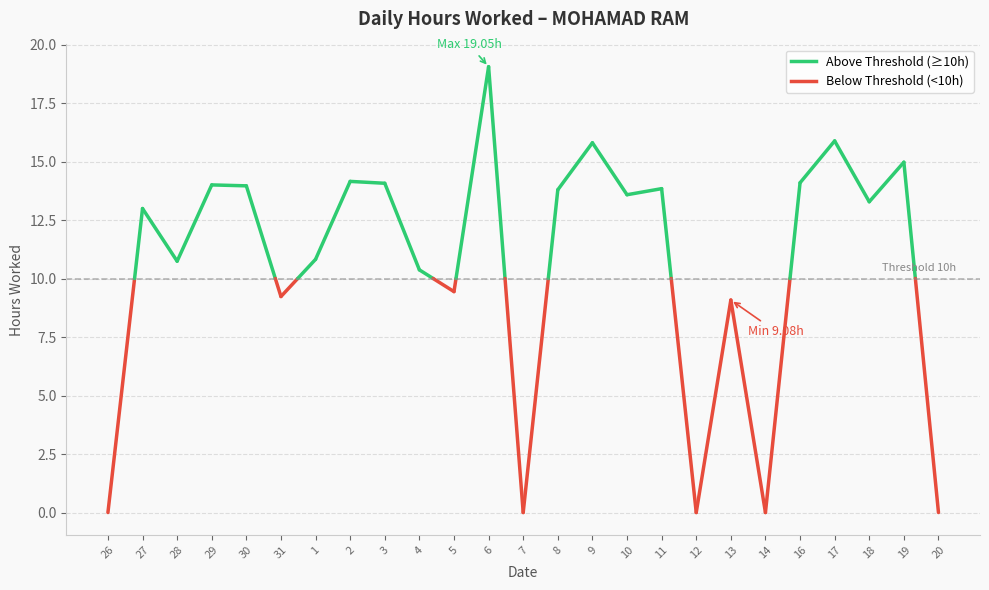

What value does the data have at 2?

14.2